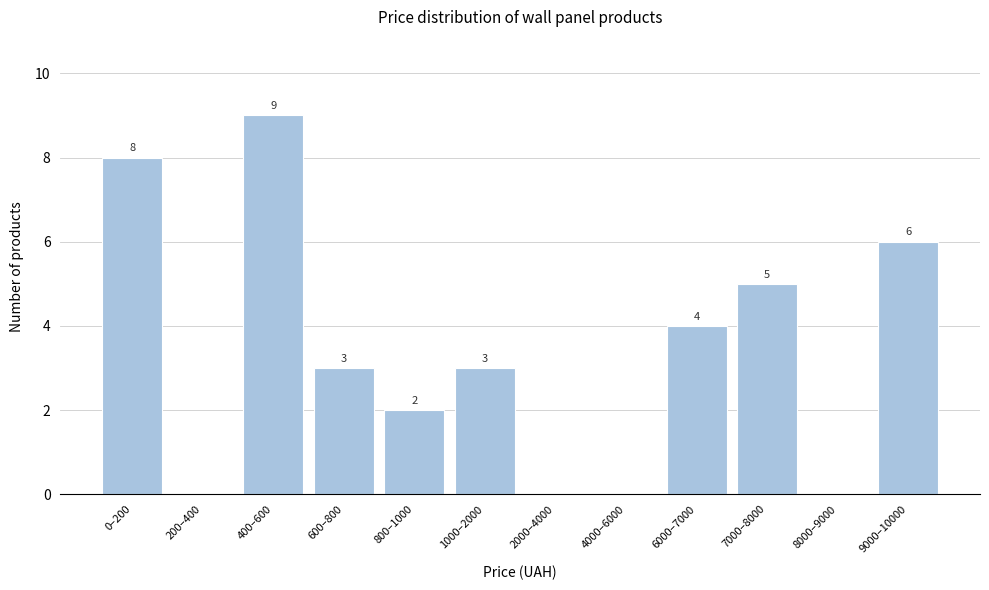

Reading left to right, what are all the values shown in this chart?

0–200=8	200–400=0	400–600=9	600–800=3	800–1000=2	1000–2000=3	2000–4000=0	4000–6000=0	6000–7000=4	7000–8000=5	8000–9000=0	9000–10000=6